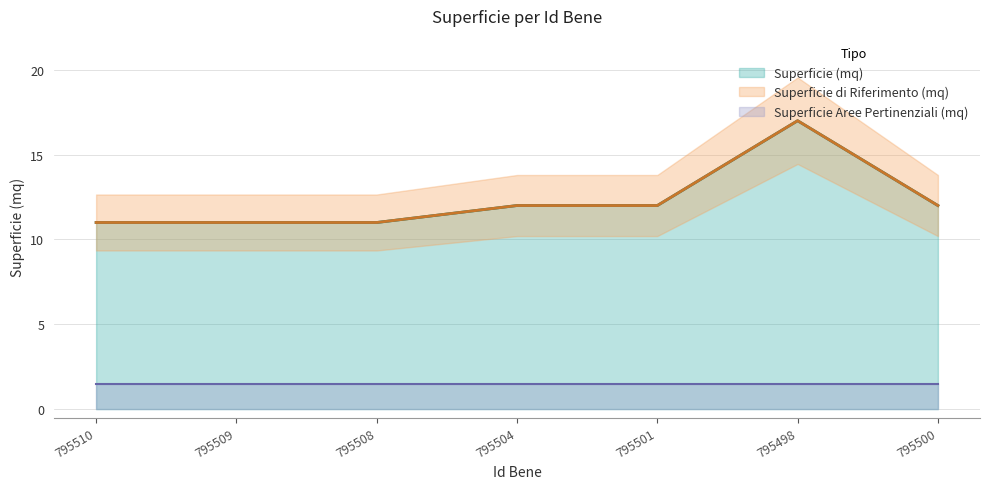

How many data points in Superficie di Riferimento (mq) are less than 12?

3